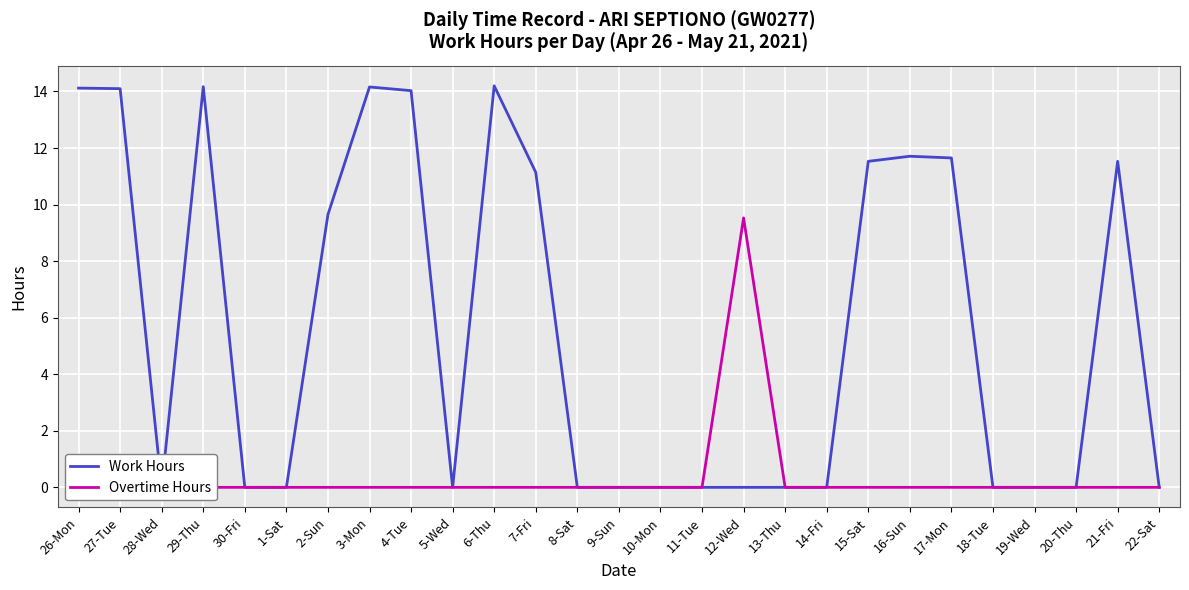

Which label corresponds to the largest value in the chart?

6-Thu